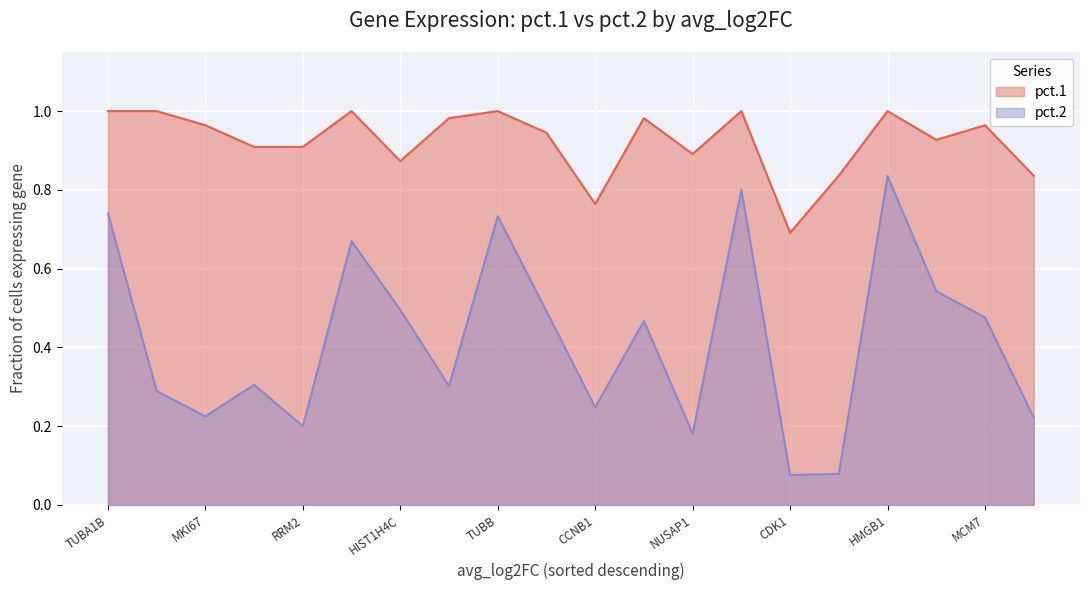

True or false: pct.1 has a value of 0.9 at RRM2.

True